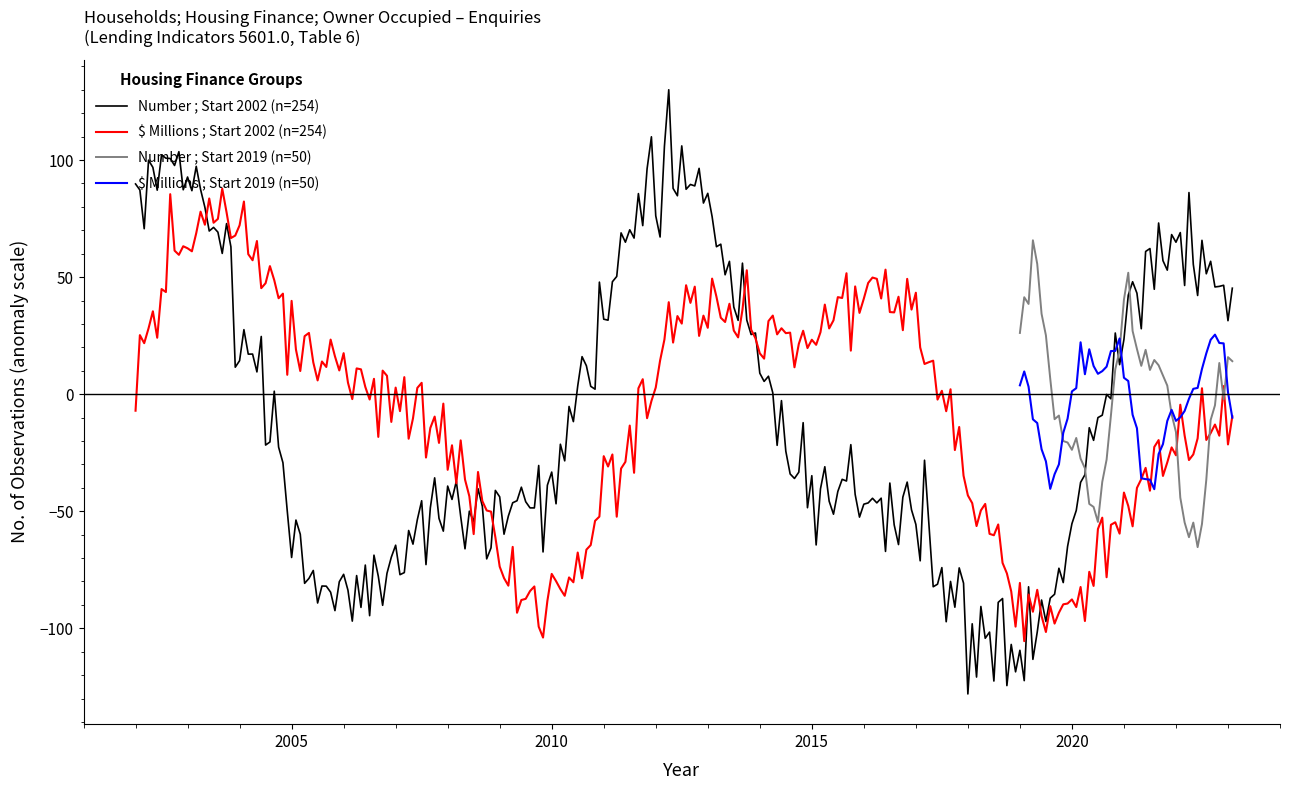

What is the minimum value for $ Millions ; Start 2002 (n=254)?

-105.5